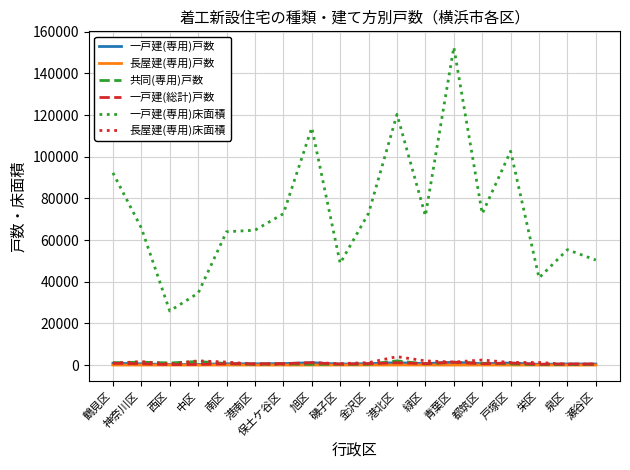

At which category does the chart reach its peak across all series?

青葉区